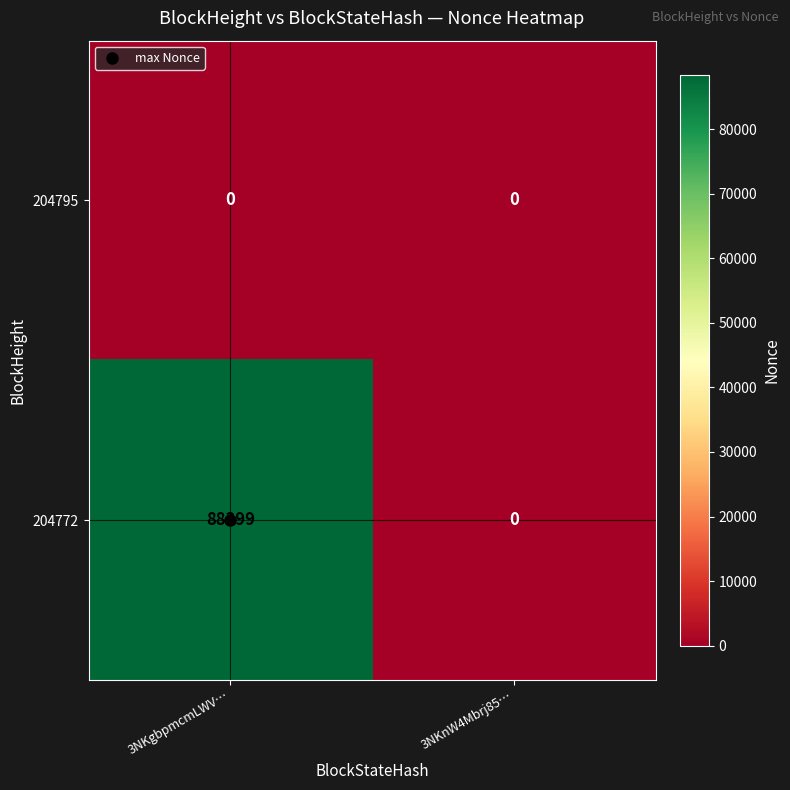

Which category has the highest value in the 204772 series?

3NKgbpmcmLWV…